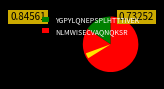

Is there a majority slice in this chart?

Yes